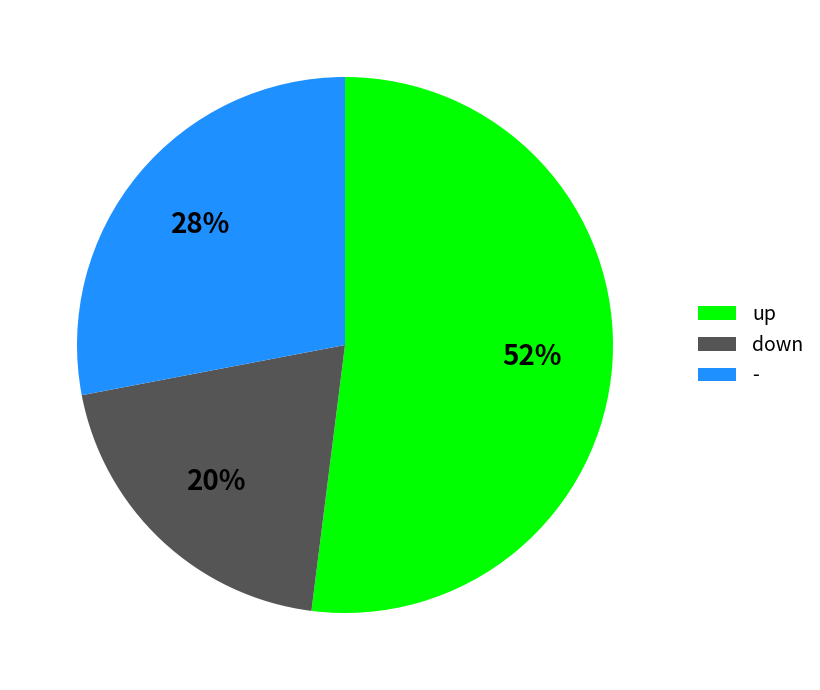

Is it true that down is 11% of the pie?

False